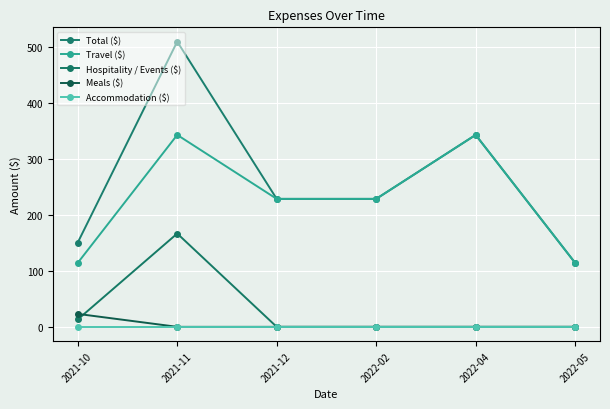

Does the chart have visible grid lines?

Yes